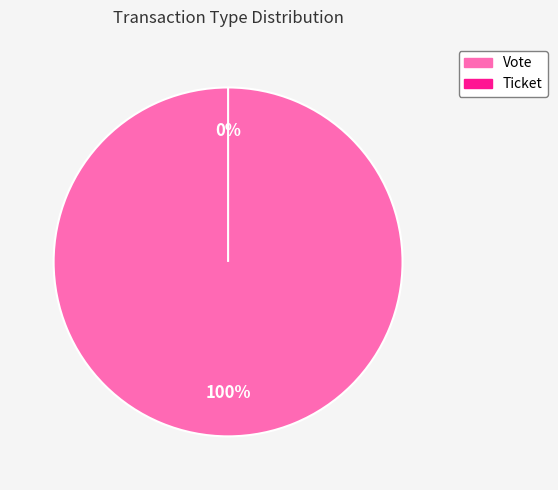

Rank the categories by value from highest to lowest.

Vote, Ticket